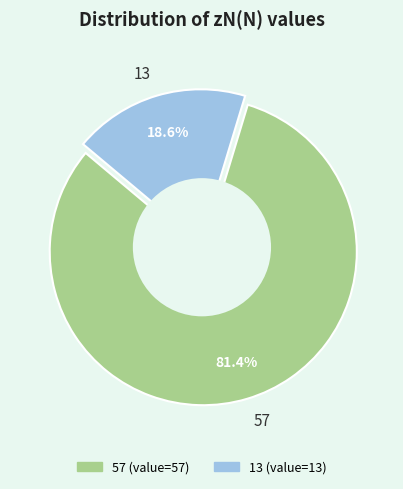

What is the change in value from 57 to 13?

-44